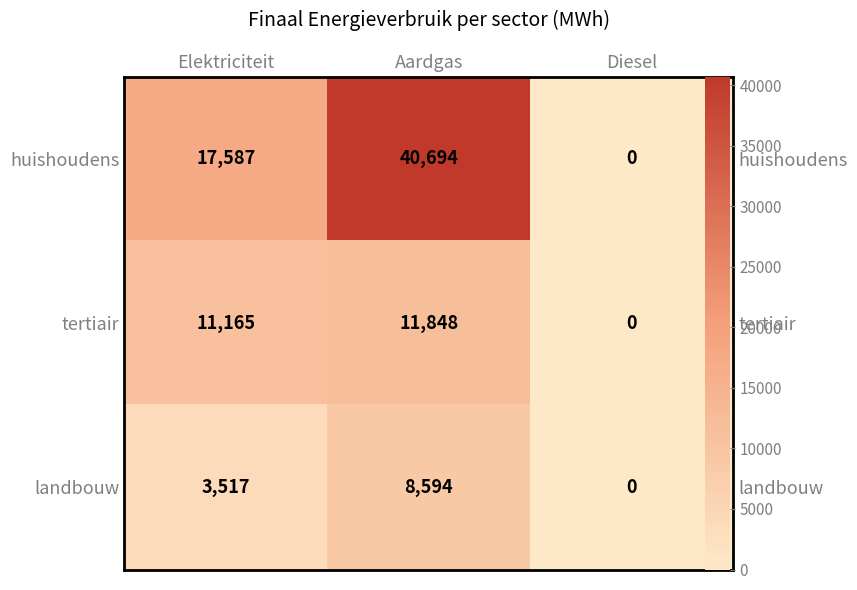

Between Elektriciteit and Diesel, which series saw the biggest shift?

huishoudens